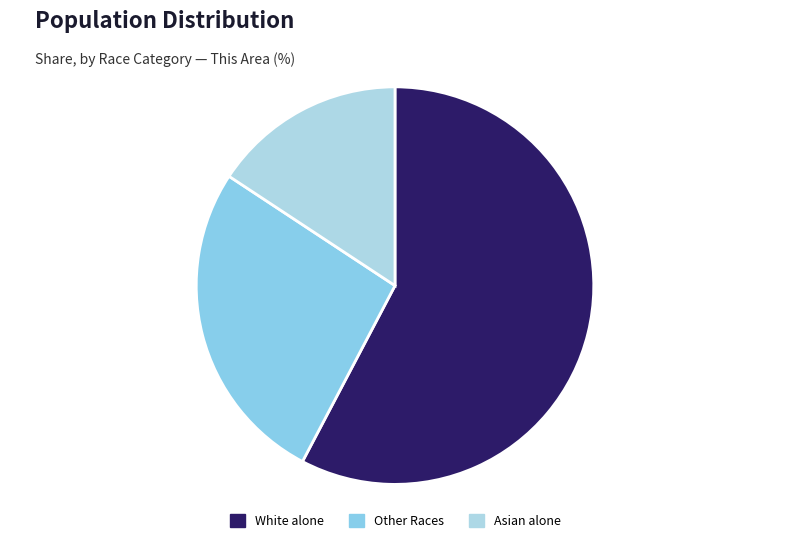

How many segments does this pie chart have?

3